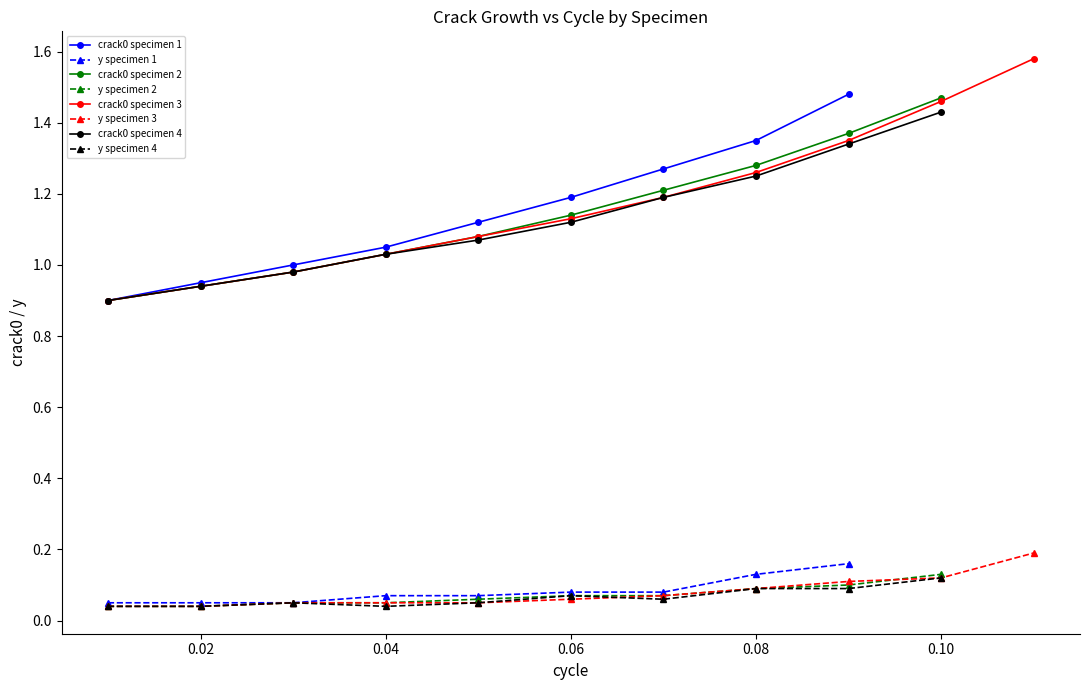

Reading left to right, transcribe all the data shown in this chart.

crack0: 0.9	0.9	1.0	1.1	1.1	1.2	1.3	1.4	1.5	0.9	0.9	1.0	1.0	1.1	1.1	1.2	1.3	1.4	1.5	0.9	0.9	1.0	1.0	1.1	1.1	1.2	1.3	1.4	1.5	1.6	0.9	0.9	1.0	1.0	1.1	1.1	1.2	1.2	1.3	1.4
y: 0.1	0.1	0.1	0.1	0.1	0.1	0.1	0.1	0.2	0.0	0.0	0.1	0.1	0.1	0.1	0.1	0.1	0.1	0.1	0.0	0.0	0.1	0.1	0.1	0.1	0.1	0.1	0.1	0.1	0.2	0.0	0.0	0.1	0.0	0.1	0.1	0.1	0.1	0.1	0.1
cycle: 0.0	0.0	0.0	0.0	0.1	0.1	0.1	0.1	0.1	0.0	0.0	0.0	0.0	0.1	0.1	0.1	0.1	0.1	0.1	0.0	0.0	0.0	0.0	0.1	0.1	0.1	0.1	0.1	0.1	0.1	0.0	0.0	0.0	0.0	0.1	0.1	0.1	0.1	0.1	0.1